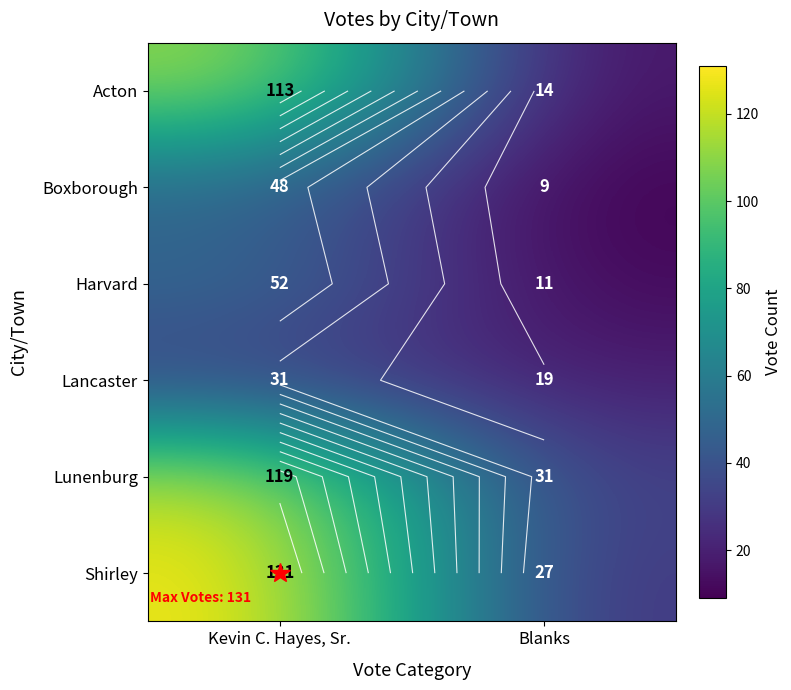

What is the average value of the Shirley series?

79